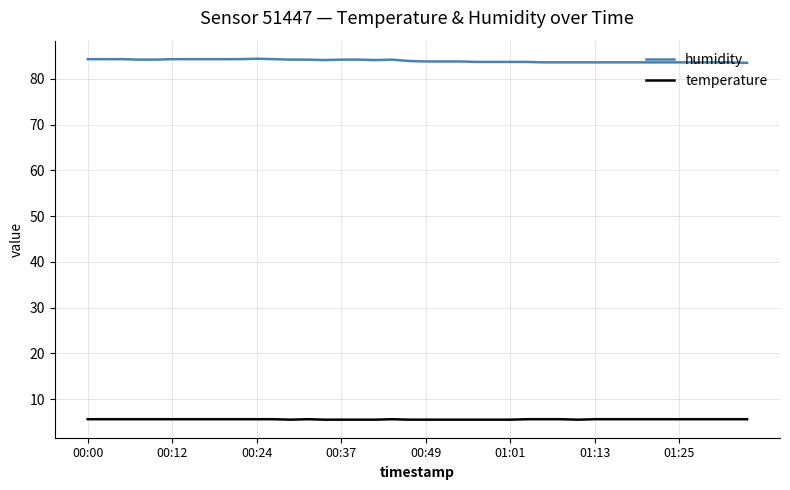

Which series has the largest total across all categories?

humidity